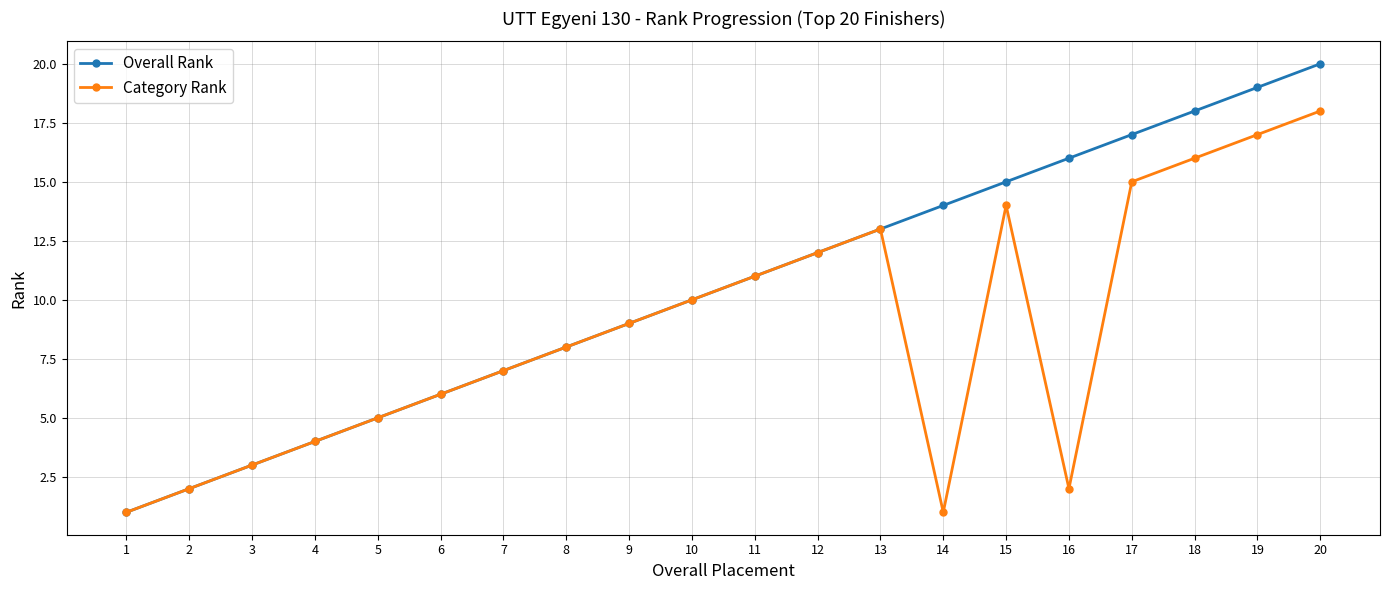

What is the smallest value displayed?

1